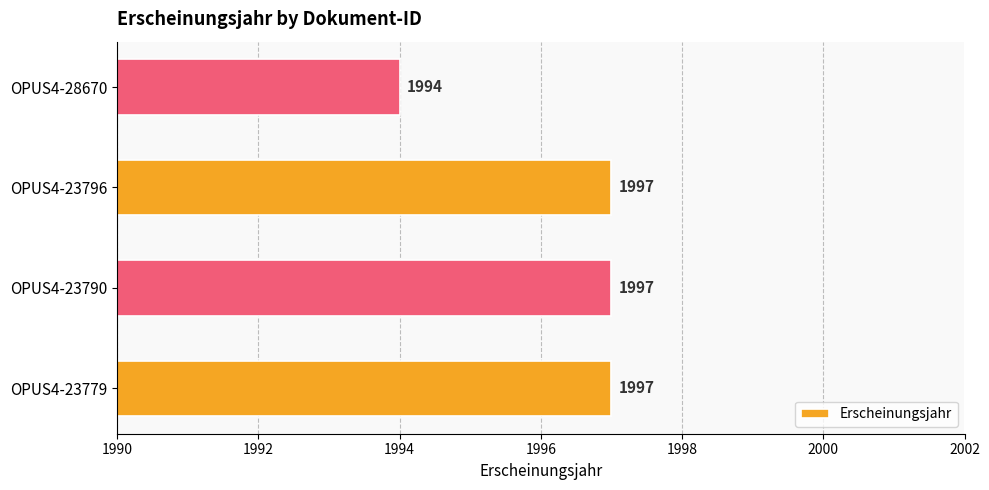

What is the greatest value displayed?

1997